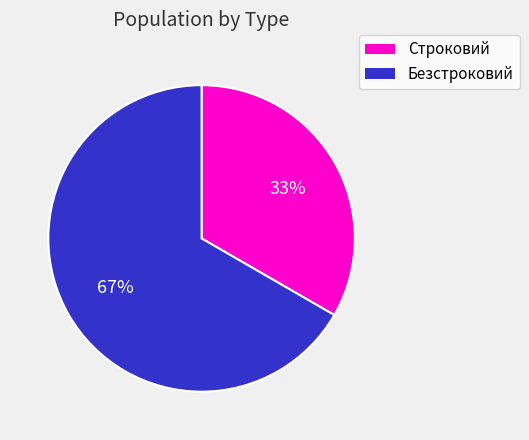

Count the number of slices in the pie.

2